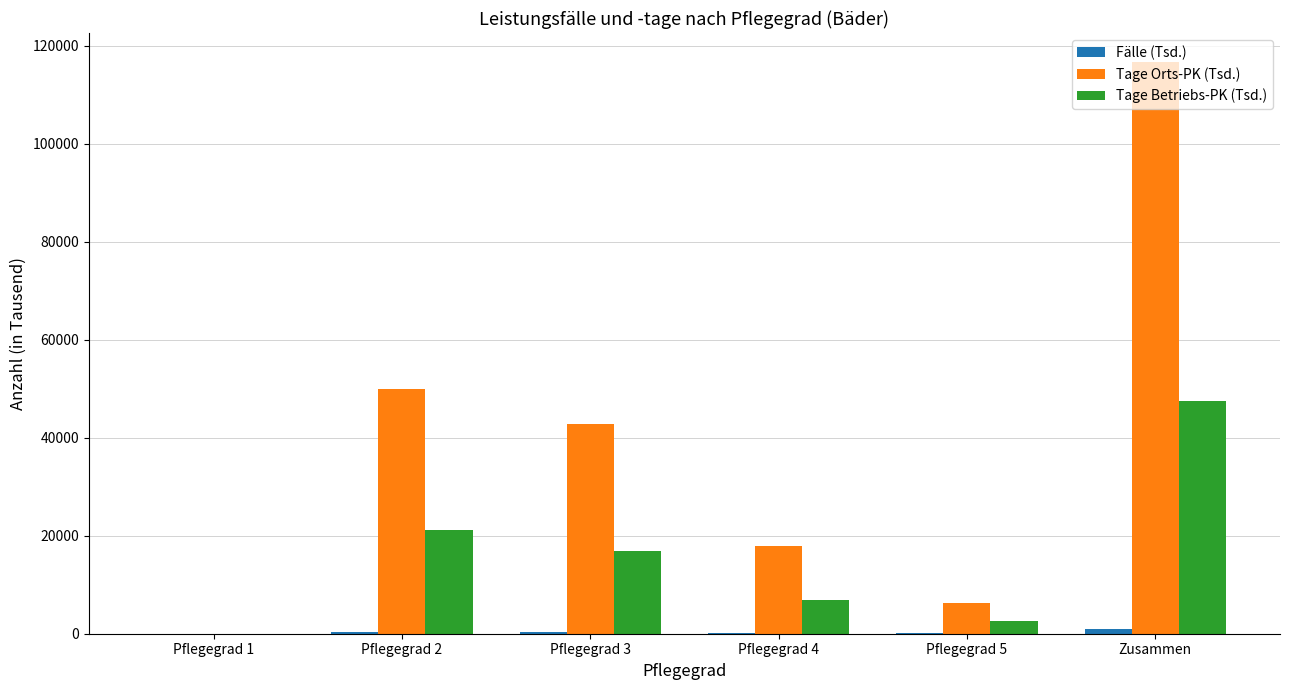

What is the maximum value shown in the chart?

116764.4